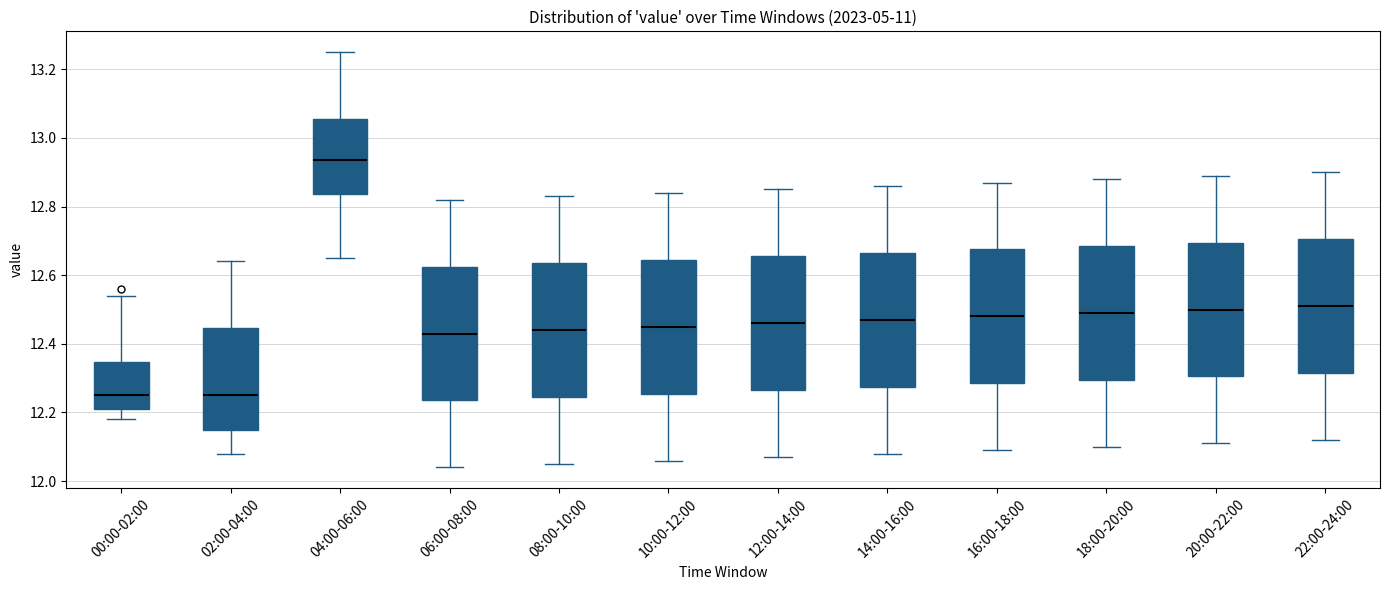

Reading left to right, read every box against the y-axis: the position of its median line, the range the box covers, and the ends of its whiskers. The values are not printed on the chart, so give them approximately, as read against the axis.

00:00-02:00: median 12.26, box 12.22 to 12.34, whiskers 12.18 to 12.54
02:00-04:00: median 12.26, box 12.14 to 12.44, whiskers 12.08 to 12.64
04:00-06:00: median 12.94, box 12.84 to 13.06, whiskers 12.66 to 13.26
06:00-08:00: median 12.44, box 12.24 to 12.62, whiskers 12.04 to 12.82
08:00-10:00: median 12.44, box 12.24 to 12.64, whiskers 12.06 to 12.84
10:00-12:00: median 12.46, box 12.26 to 12.64, whiskers 12.06 to 12.84
12:00-14:00: median 12.46, box 12.26 to 12.66, whiskers 12.08 to 12.86
14:00-16:00: median 12.48, box 12.28 to 12.66, whiskers 12.08 to 12.86
16:00-18:00: median 12.48, box 12.28 to 12.68, whiskers 12.10 to 12.88
18:00-20:00: median 12.50, box 12.30 to 12.68, whiskers 12.10 to 12.88
20:00-22:00: median 12.50, box 12.30 to 12.70, whiskers 12.12 to 12.90
22:00-24:00: median 12.52, box 12.32 to 12.70, whiskers 12.12 to 12.90